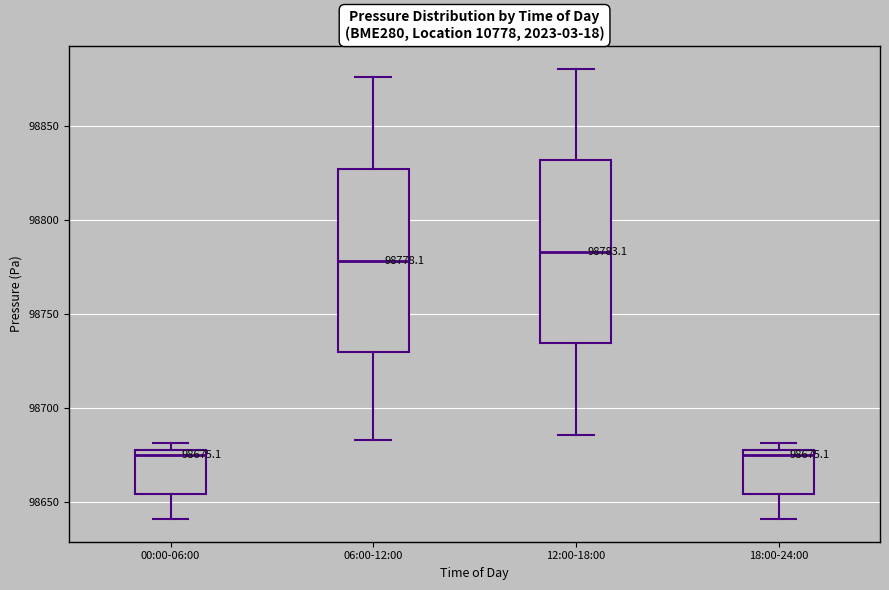

Which box's median line is the highest?

12:00-18:00